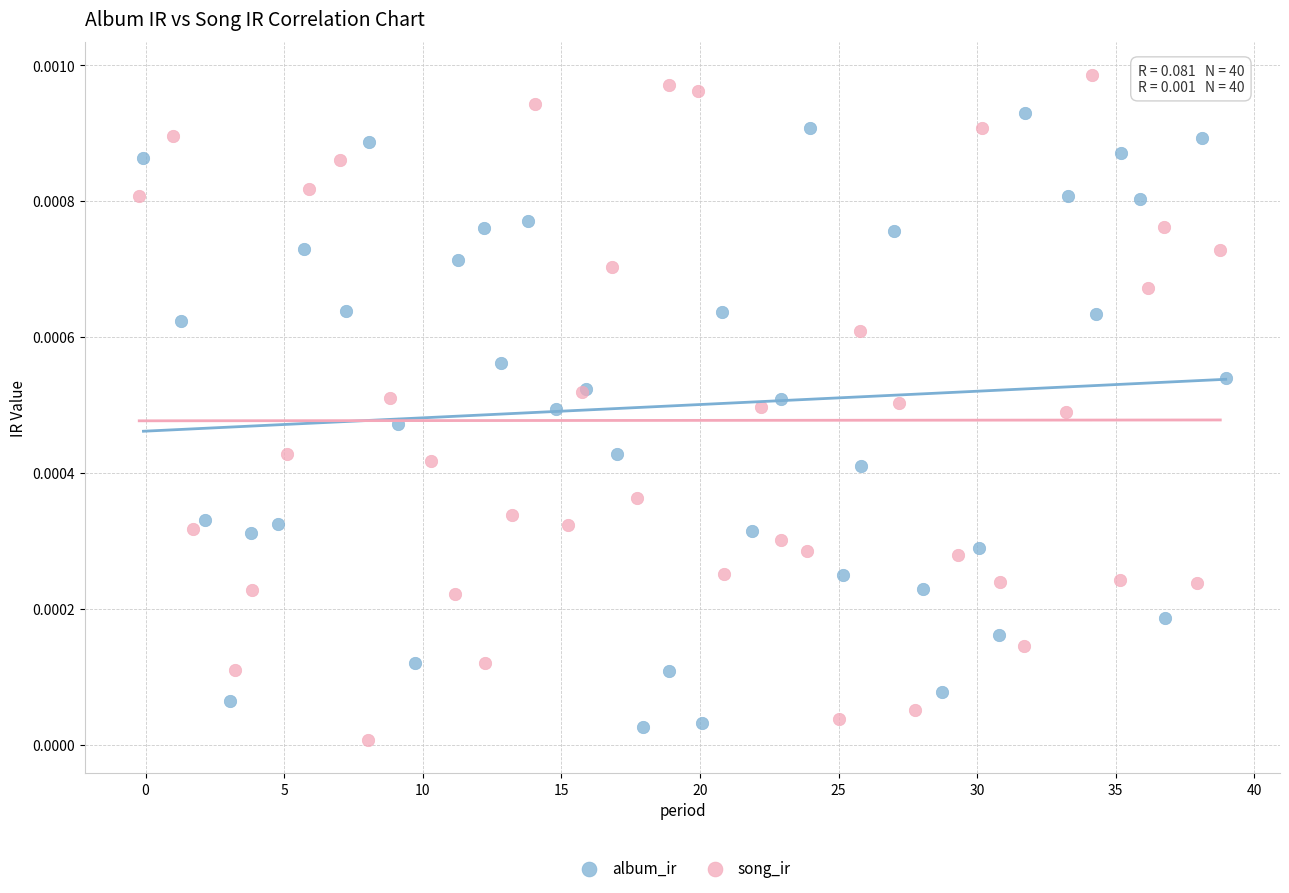

Which series has the widest spread of Y values?

song_ir